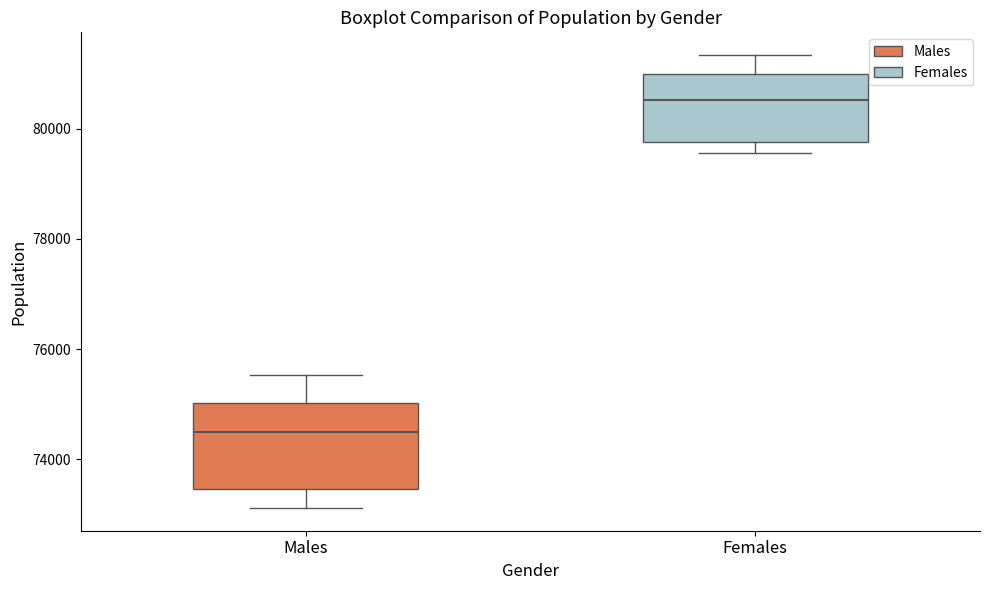

Reading left to right, read every box against the y-axis: the position of its median line, the range the box covers, and the ends of its whiskers. The values are not printed on the chart, so give them approximately, as read against the axis.

Males: median 74400, box 73400 to 75000, whiskers 73200 to 75600
Females: median 80600, box 79800 to 81000, whiskers 79600 to 81400